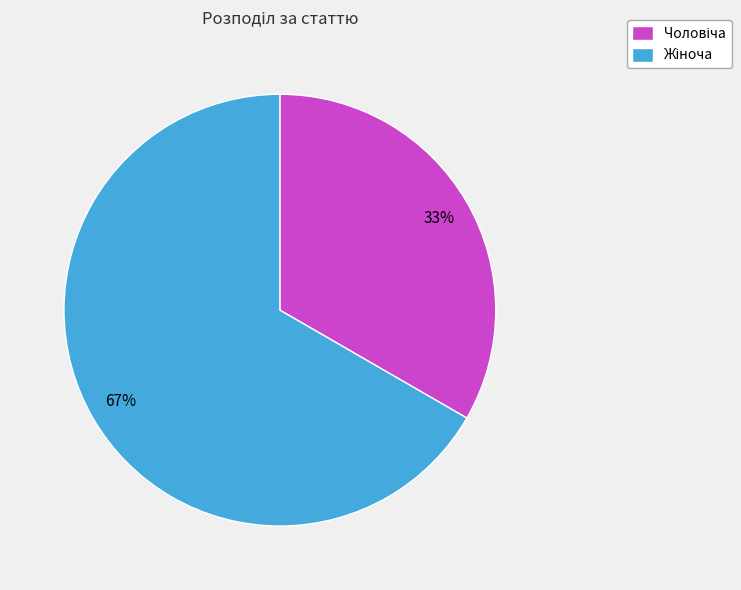

To the nearest percent, what is the average slice percentage?

50%